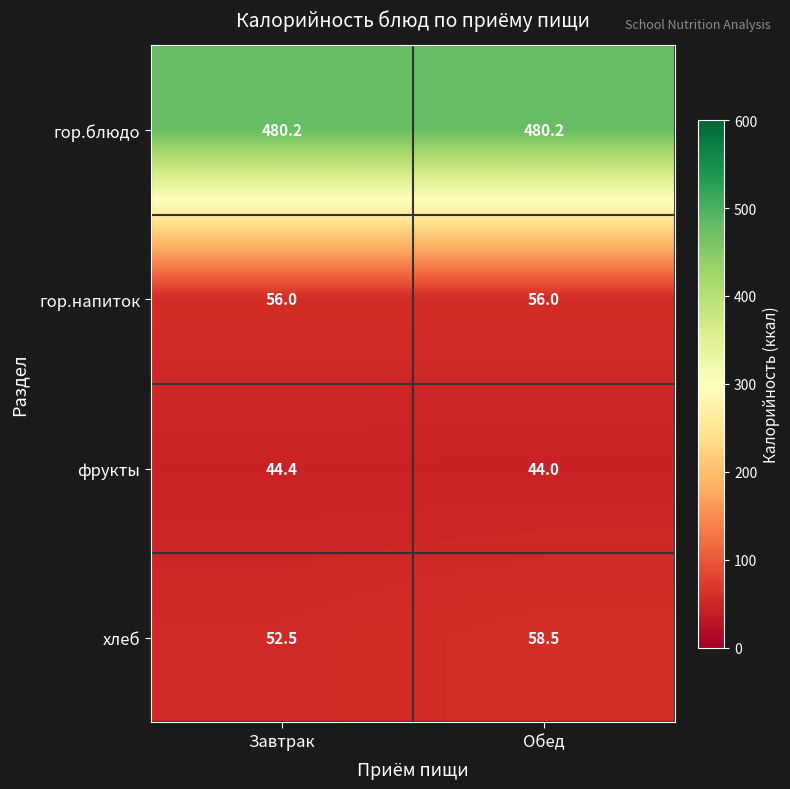

What is the greatest value displayed?

480.2